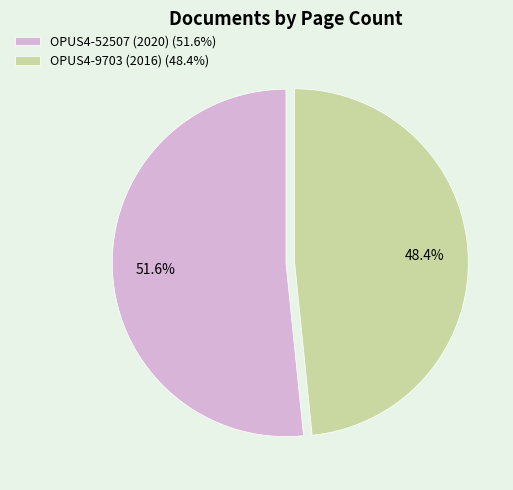

Which slice is the largest?

OPUS4-52507 (2020)